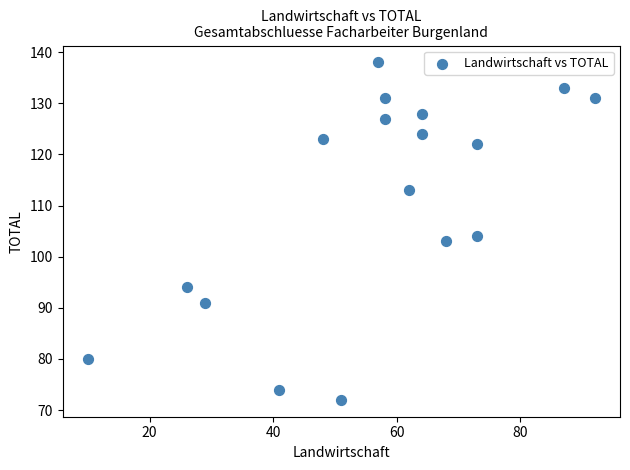

What Y value in the scatter plot is closest to 105?

104